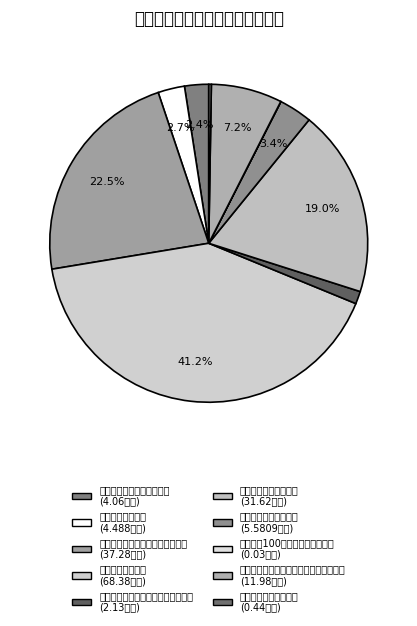

Do 学前教育生均公用经费 and 城乡义务教育生均公用经费 together represent more than half of the pie?

No